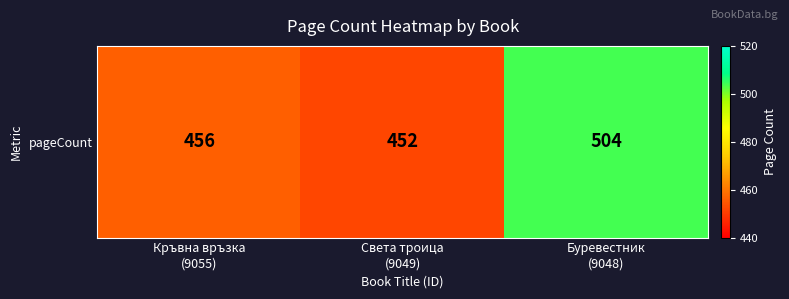

What is the minimum value shown in the chart?

452